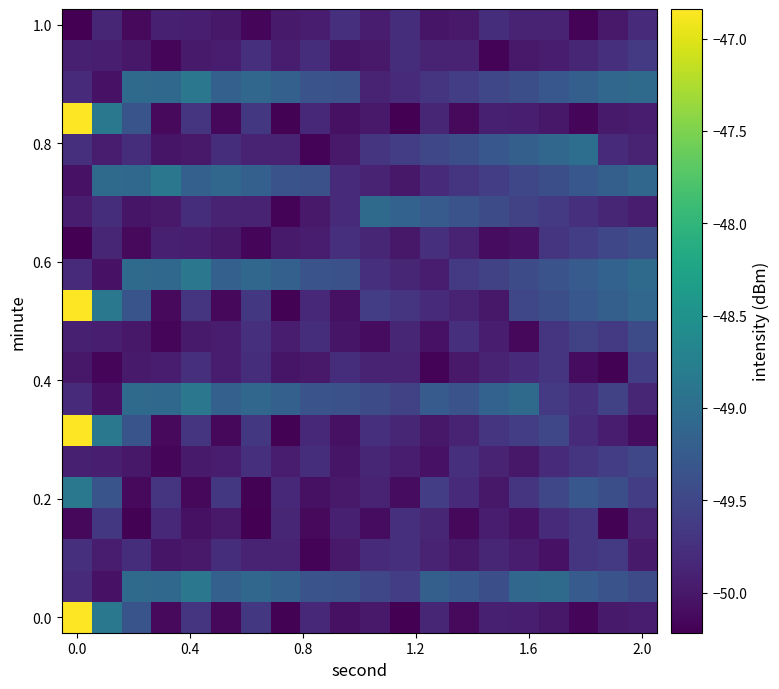

How many series are shown in this chart?

20